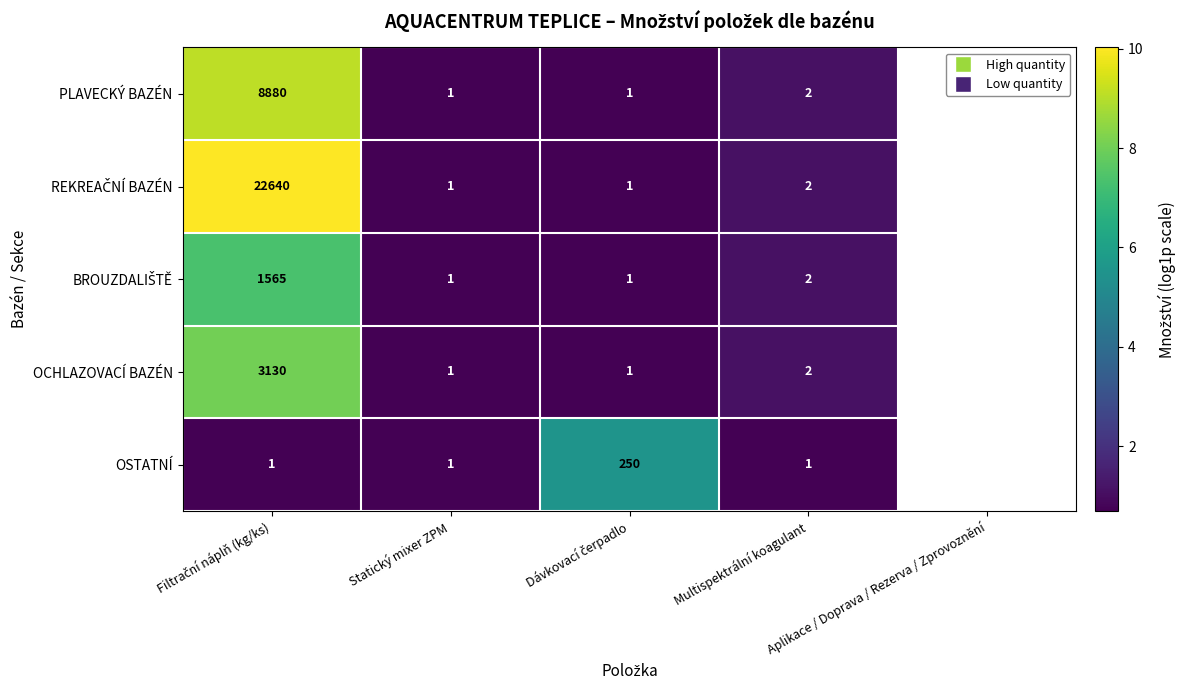

What is the highest value of the OCHLAZOVACÍ BAZÉN series?

3130